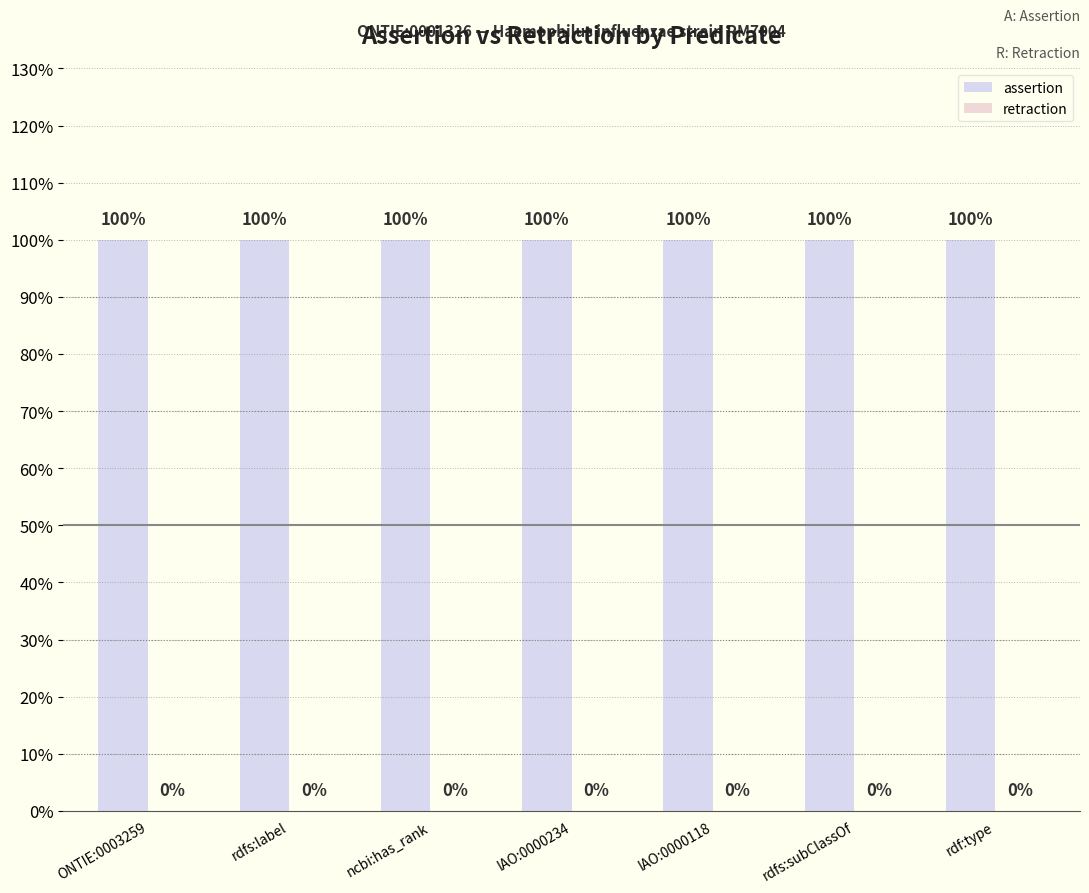

Which category has the highest value across all series?

ONTIE:0003259